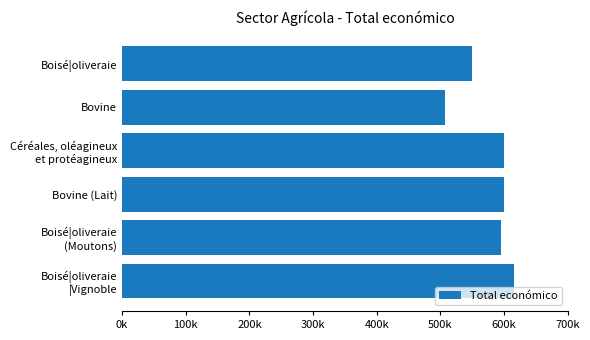

Does the chart contain any negative values?

No